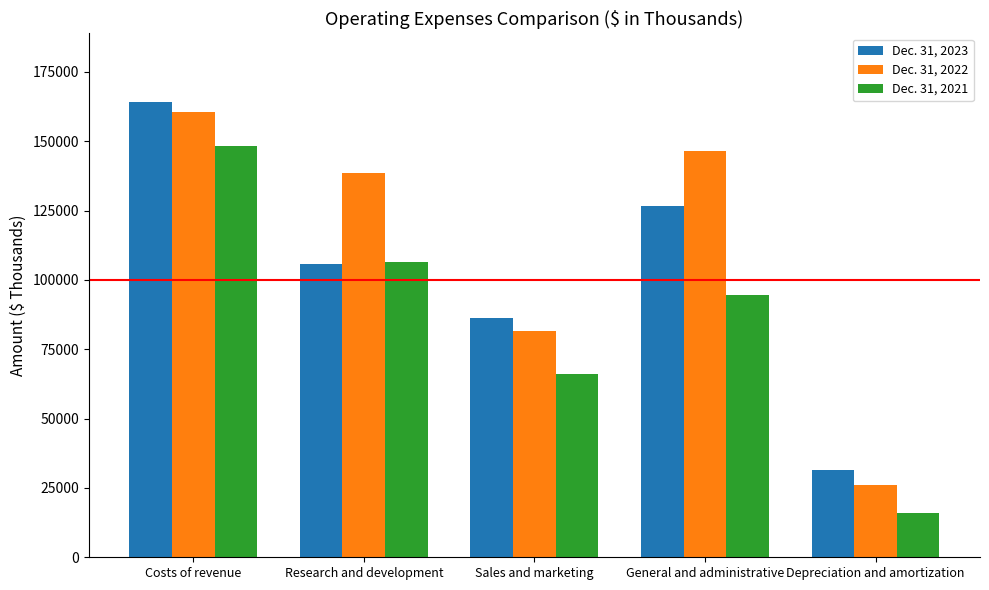

Is the value of Dec. 31, 2023 at Depreciation and amortization greater than the value of Dec. 31, 2022 at Sales and marketing?

No